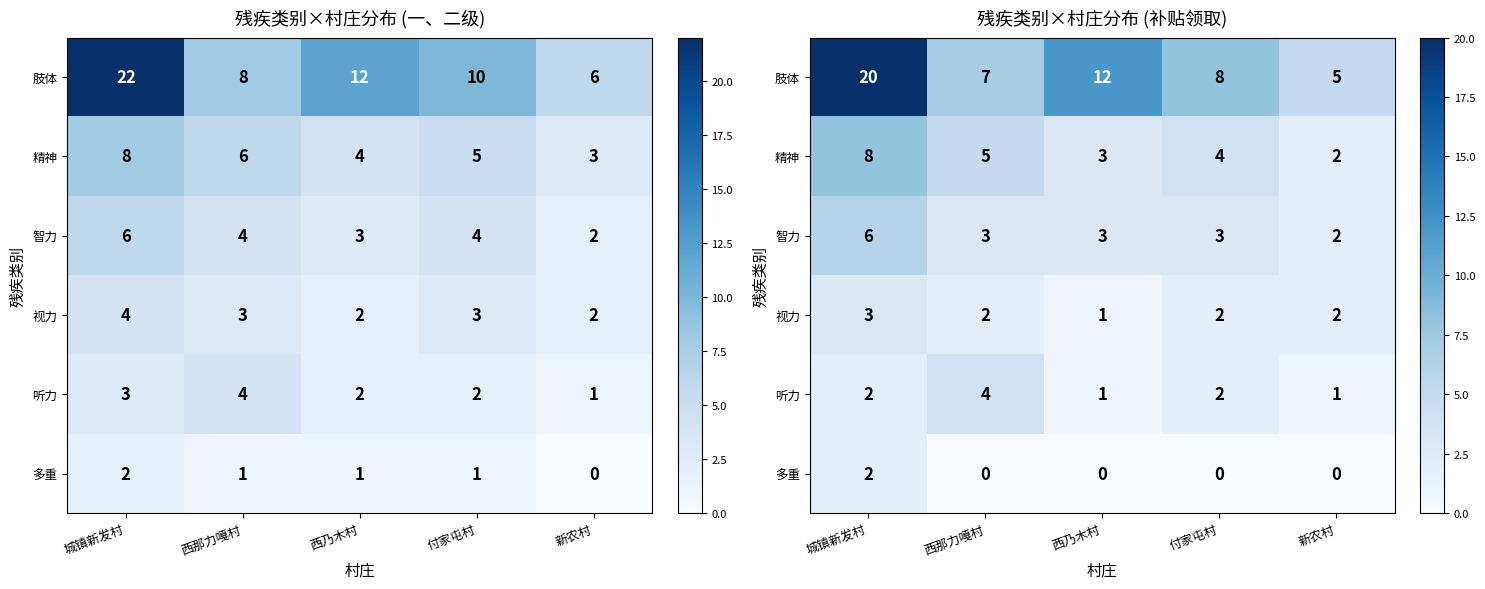

Where does the row_4 series first go above 2?

西那力嘎村